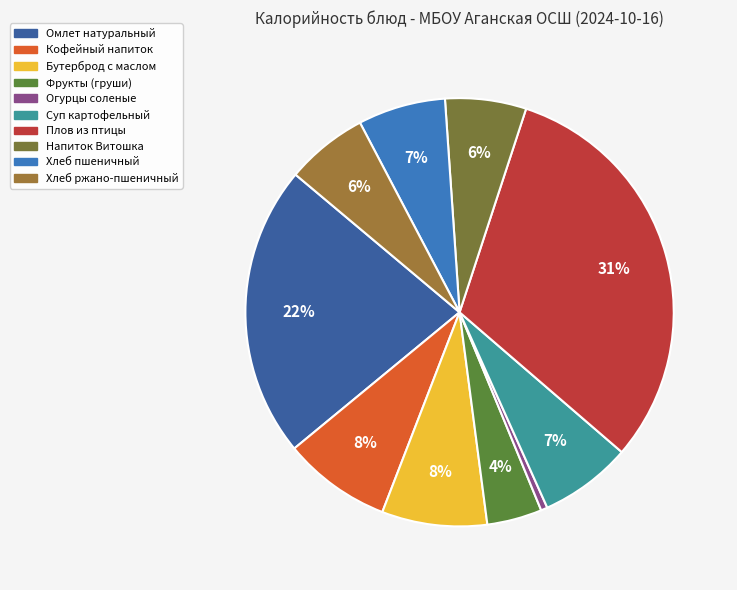

Combined, what portion of the pie is Хлеб ржано-пшеничный and Кофейный напиток?

14.3%